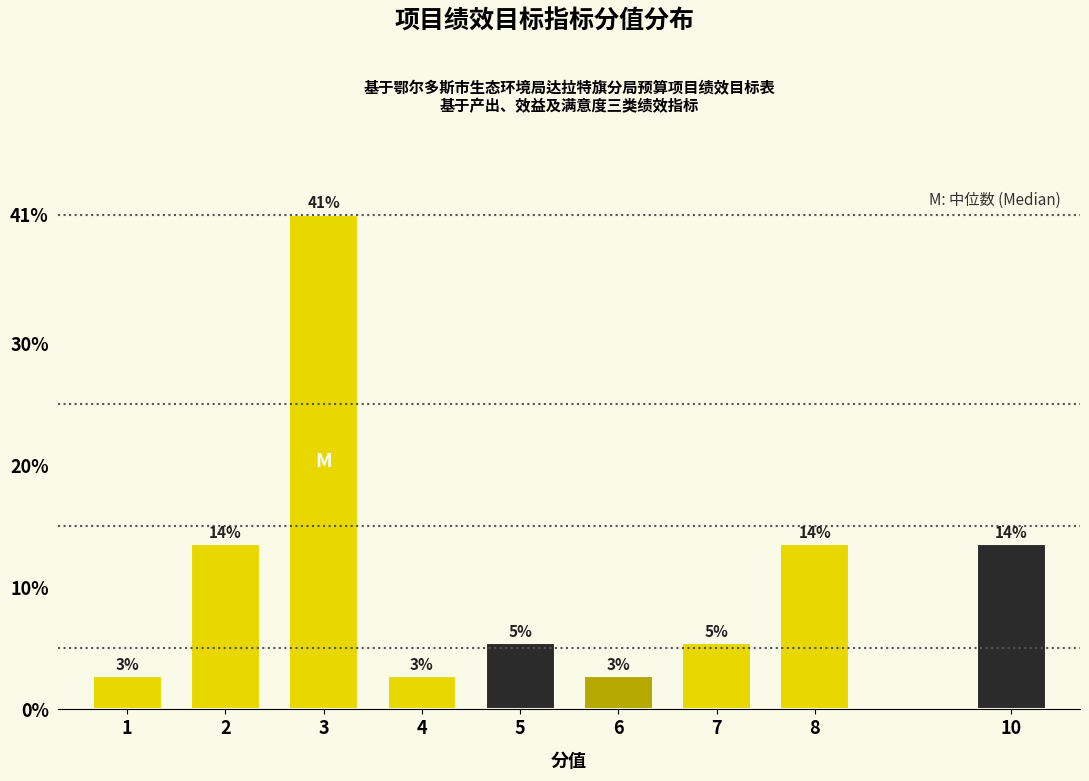

Are the bars horizontal?

No